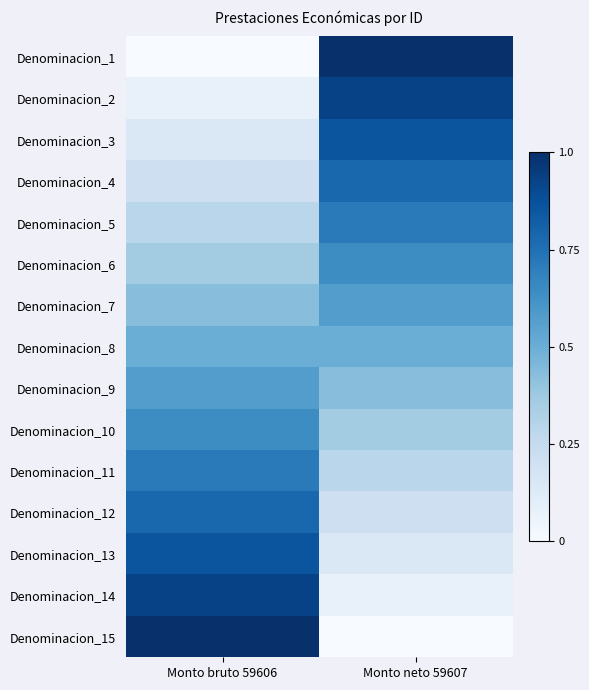

At how many categories does at least one series exceed 0?

2